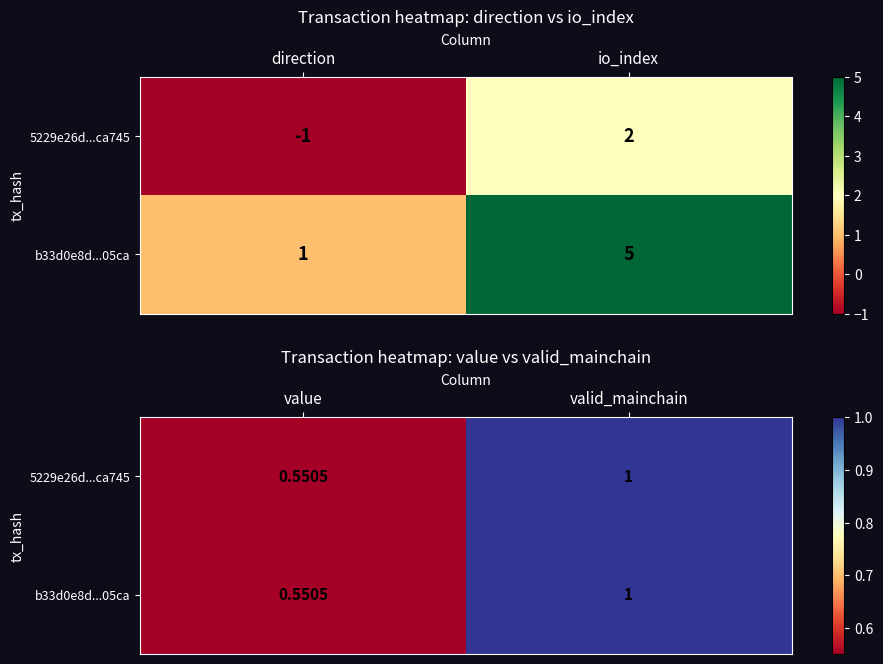

Which label corresponds to the smallest value in the chart?

value